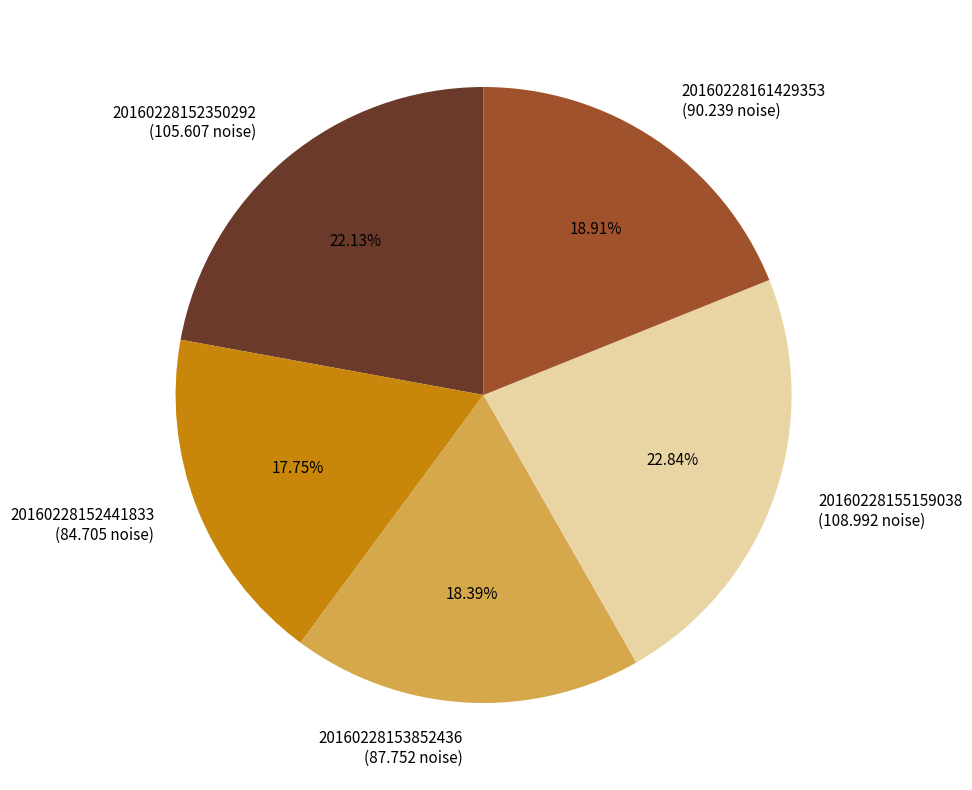

How many segments does this pie chart have?

5